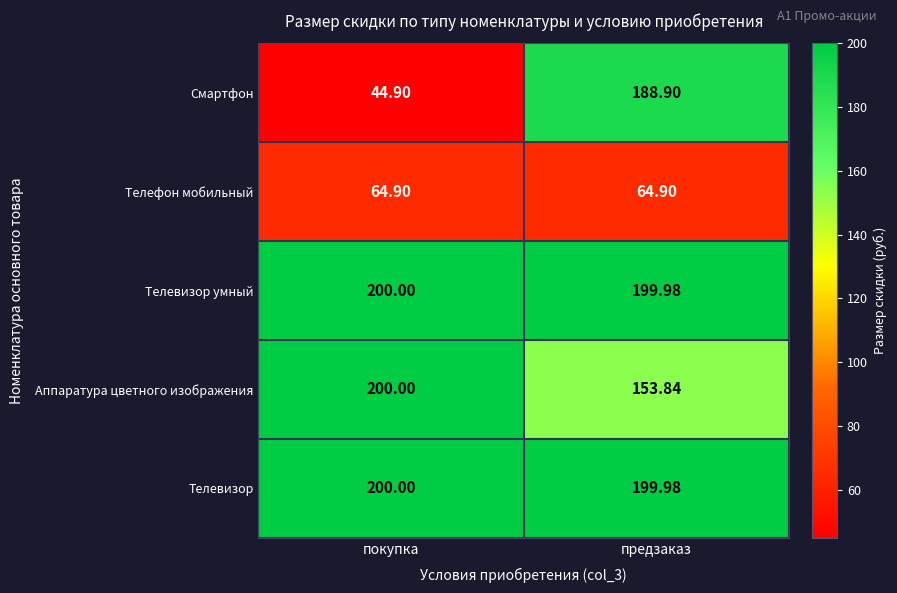

Between покупка and предзаказ, which series saw the biggest shift?

Смартфон